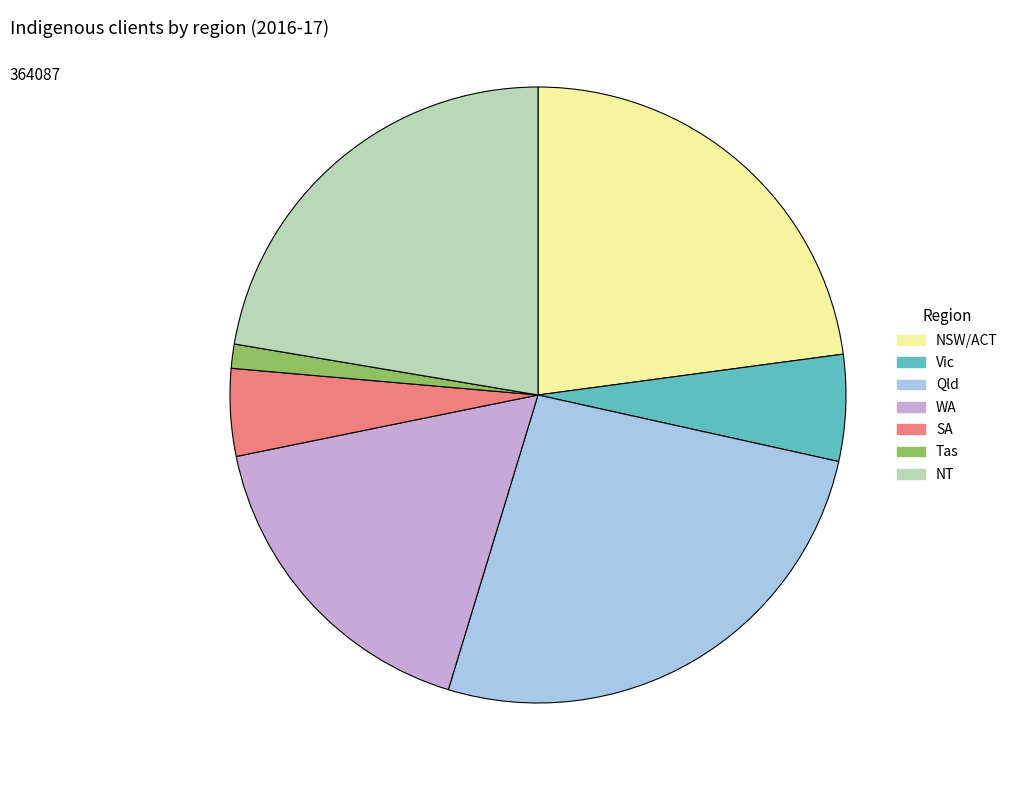

Which category has the biggest portion of the pie?

Qld